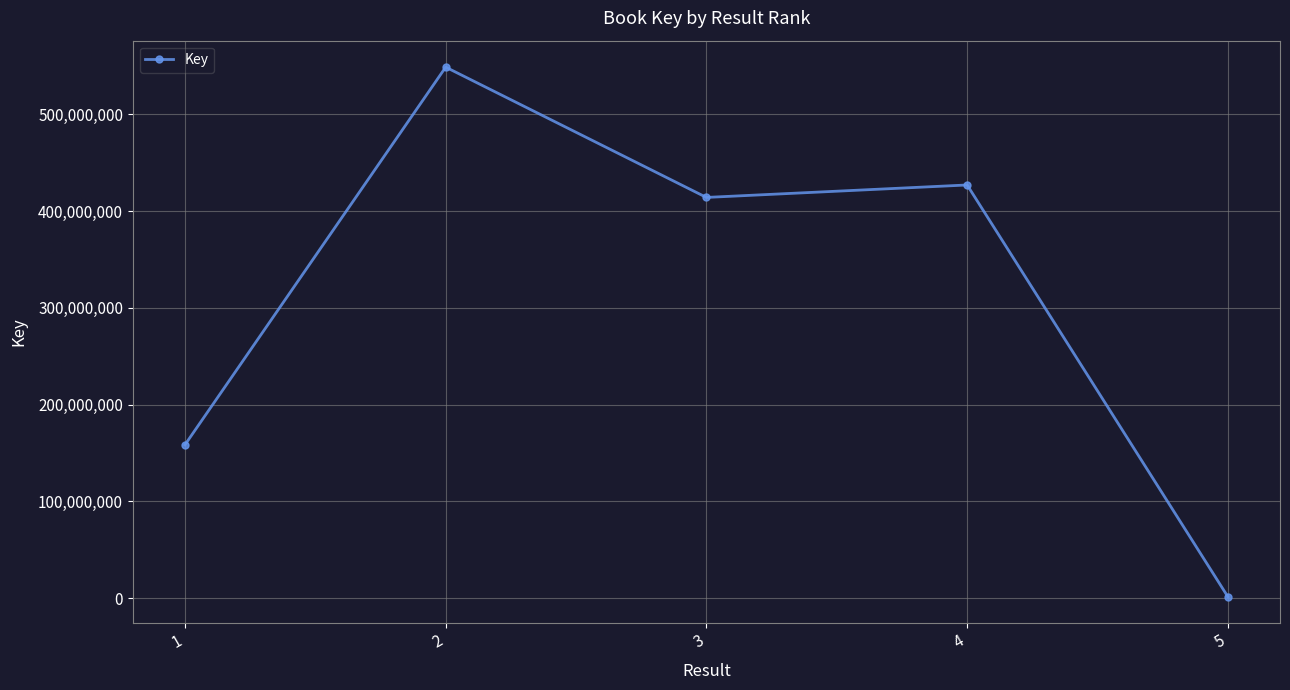

Rank the categories by value from highest to lowest.

2, 4, 3, 1, 5